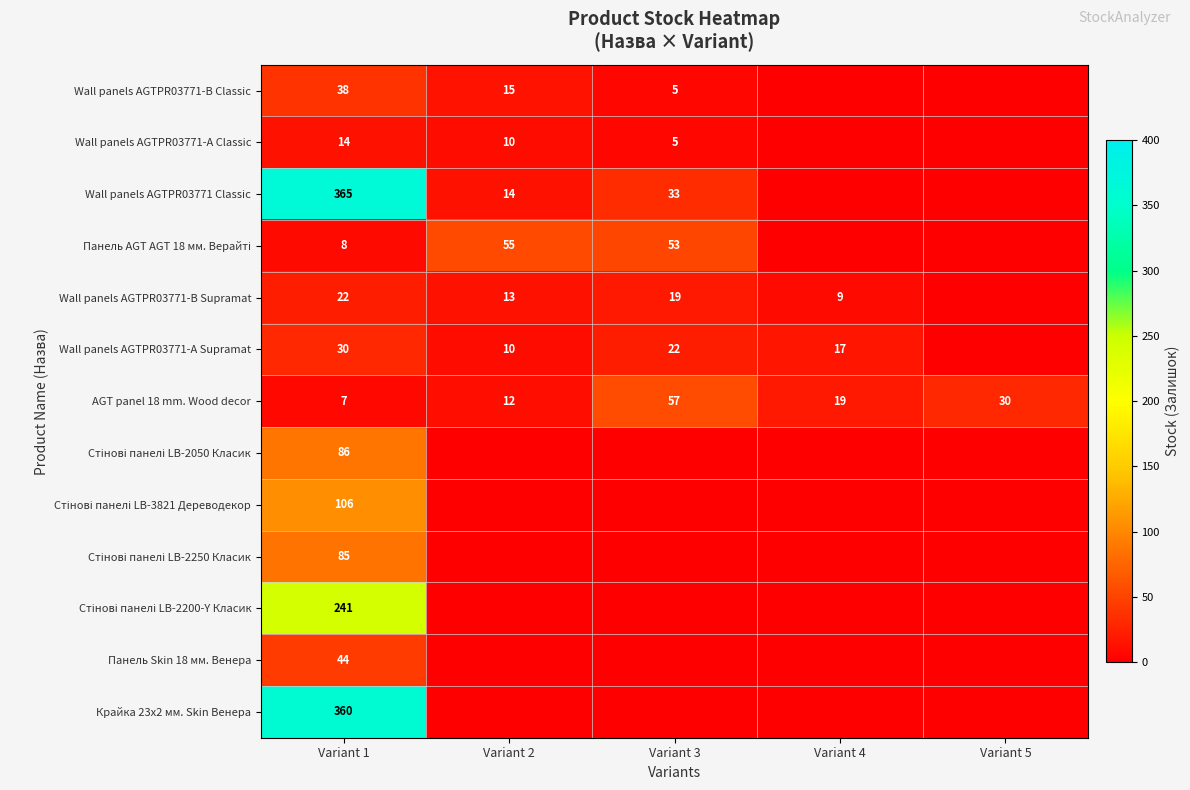

The Wall panels AGTPR03771-A Classic series shows 14 at Variant 1. True or false?

True